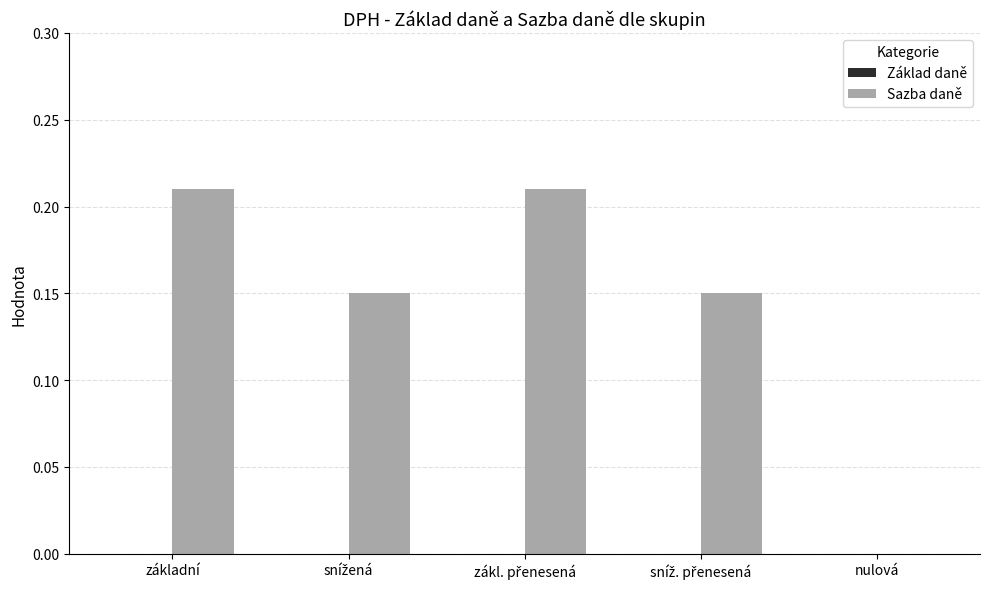

The chart shows a value of -0.1 at nulová. True or false?

False